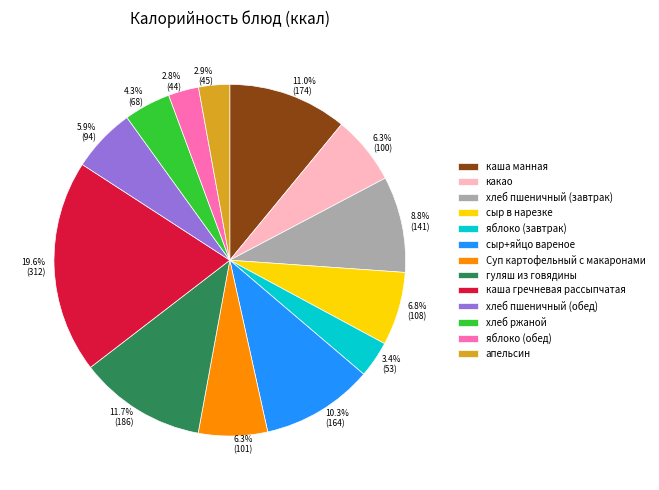

True or false: гуляш из говядины accounts for 25% of the total.

False